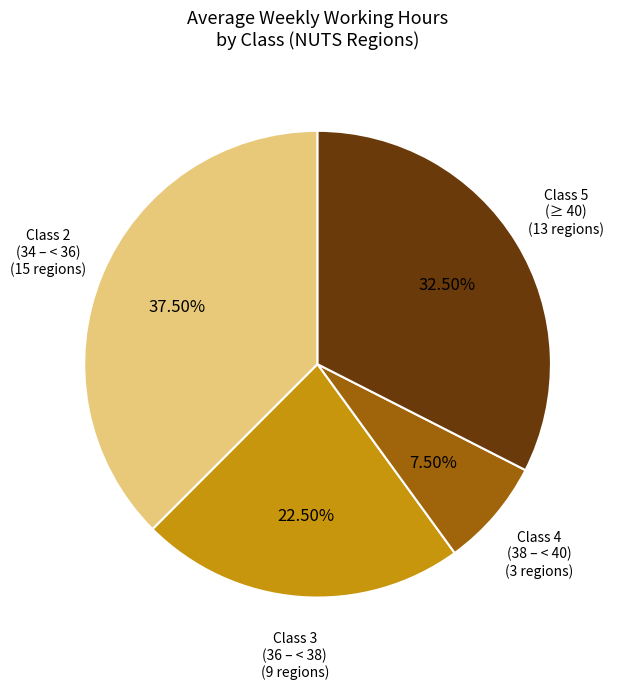

Does any single category account for the majority?

No